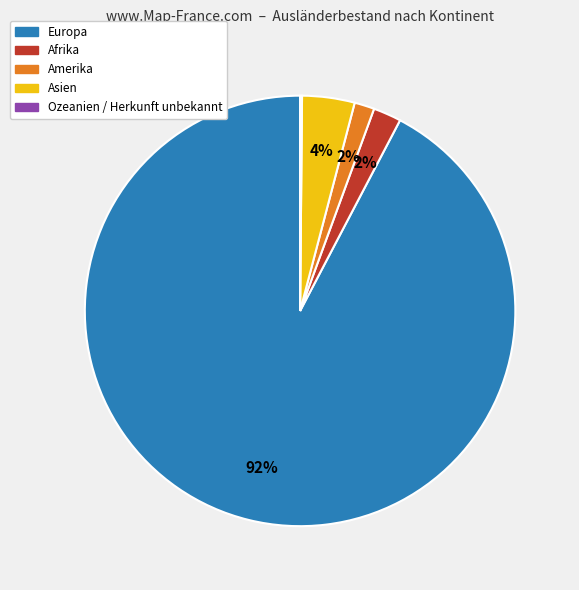

Does any single category account for the majority?

Yes